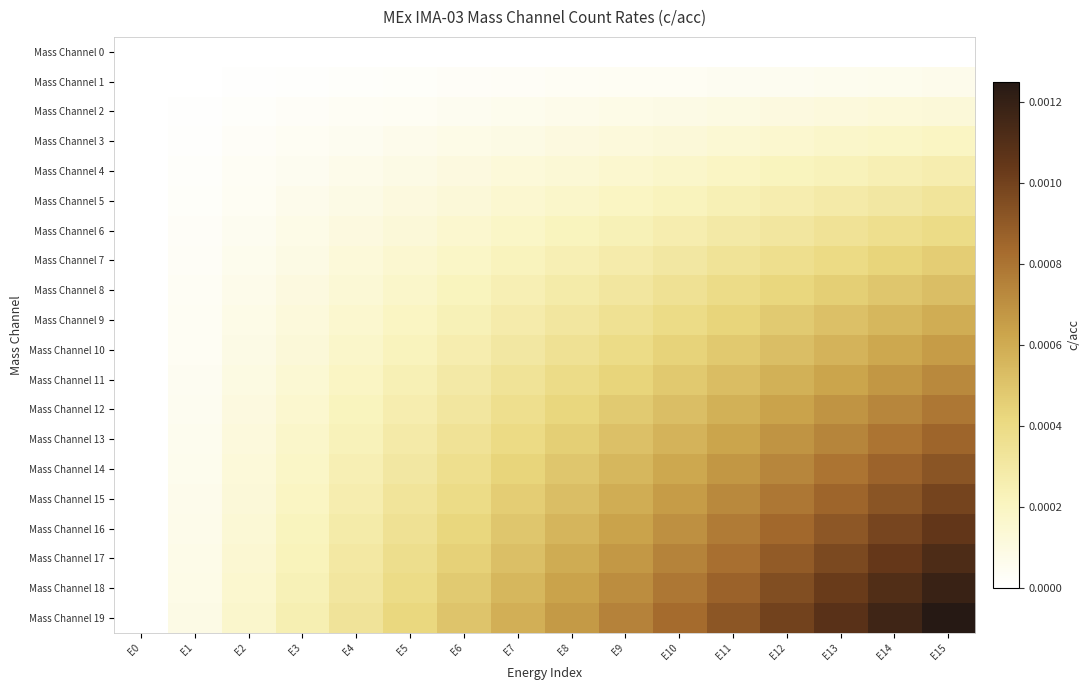

At E13, list the series in order from smallest to largest.

Mass Channel 0, Mass Channel 1, Mass Channel 2, Mass Channel 3, Mass Channel 4, Mass Channel 5, Mass Channel 6, Mass Channel 7, Mass Channel 8, Mass Channel 9, Mass Channel 10, Mass Channel 11, Mass Channel 12, Mass Channel 13, Mass Channel 14, Mass Channel 15, Mass Channel 16, Mass Channel 17, Mass Channel 18, Mass Channel 19